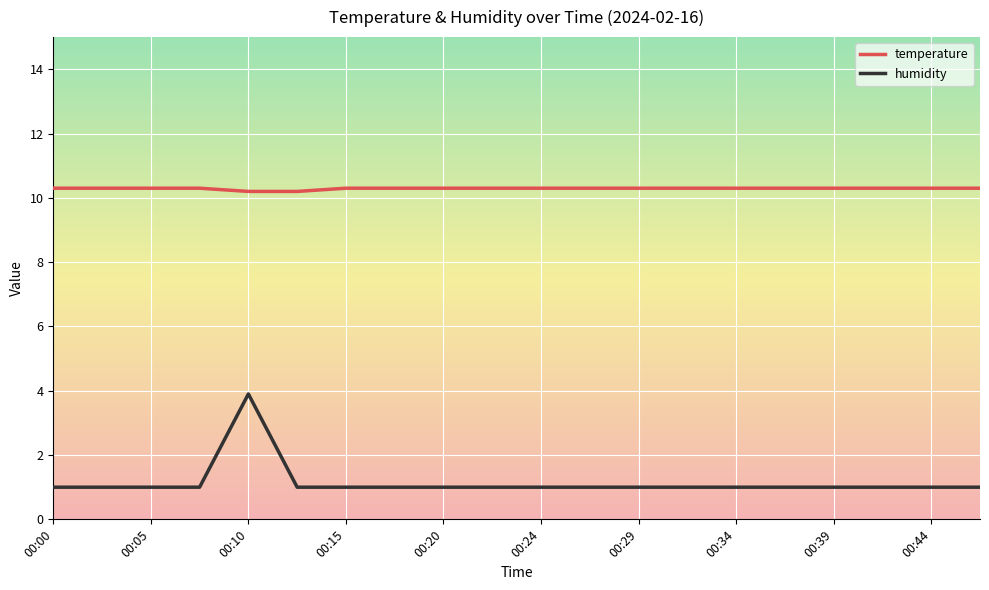

How many lines are shown in the chart?

2